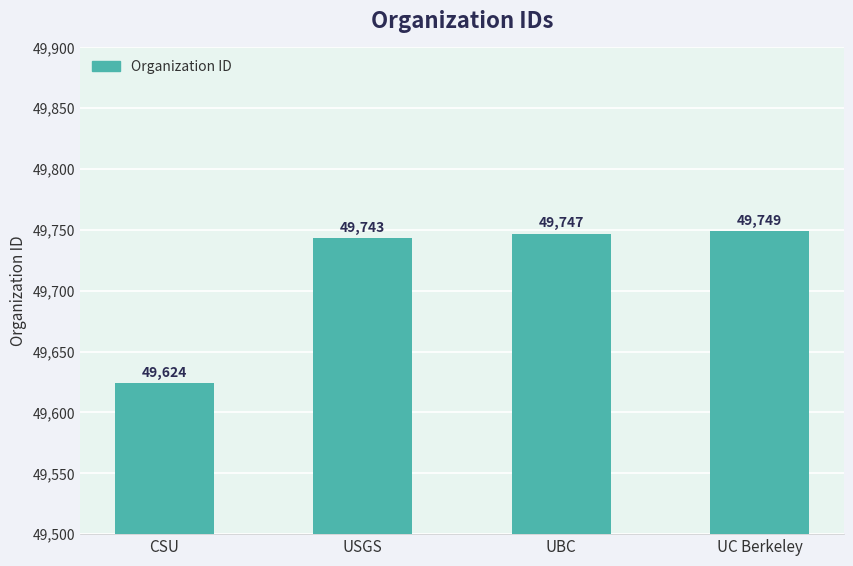

Count the number of data series in this chart.

1